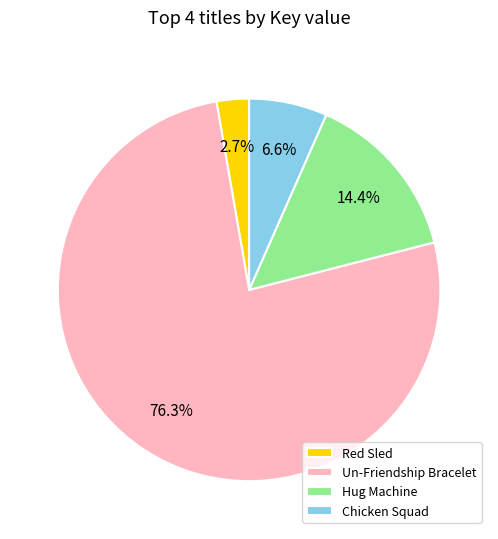

To the nearest percent, what portion does Chicken Squad represent?

7%